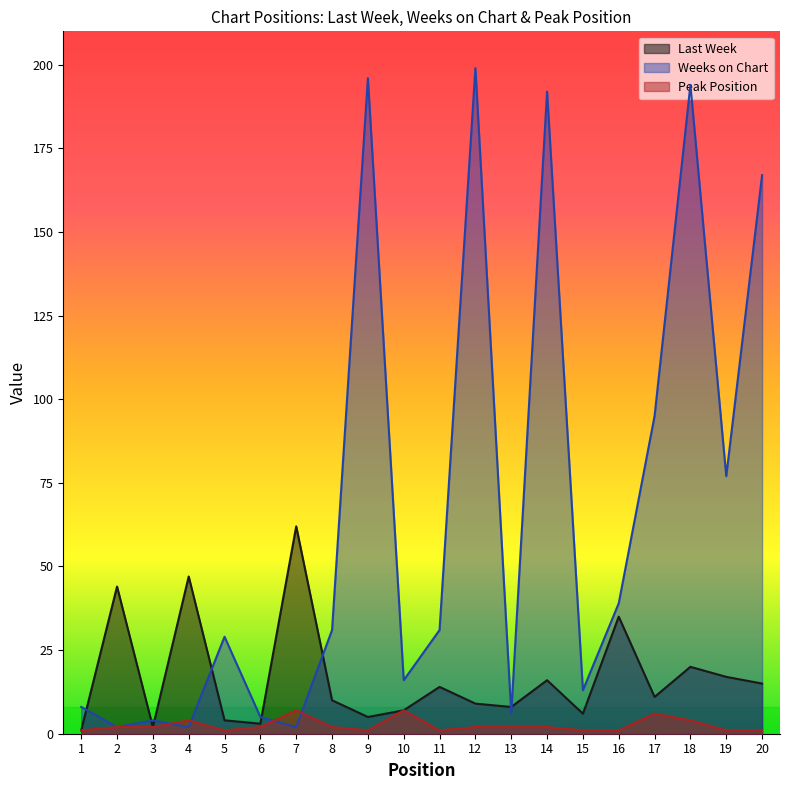

What is the total value across all series at 4?

53